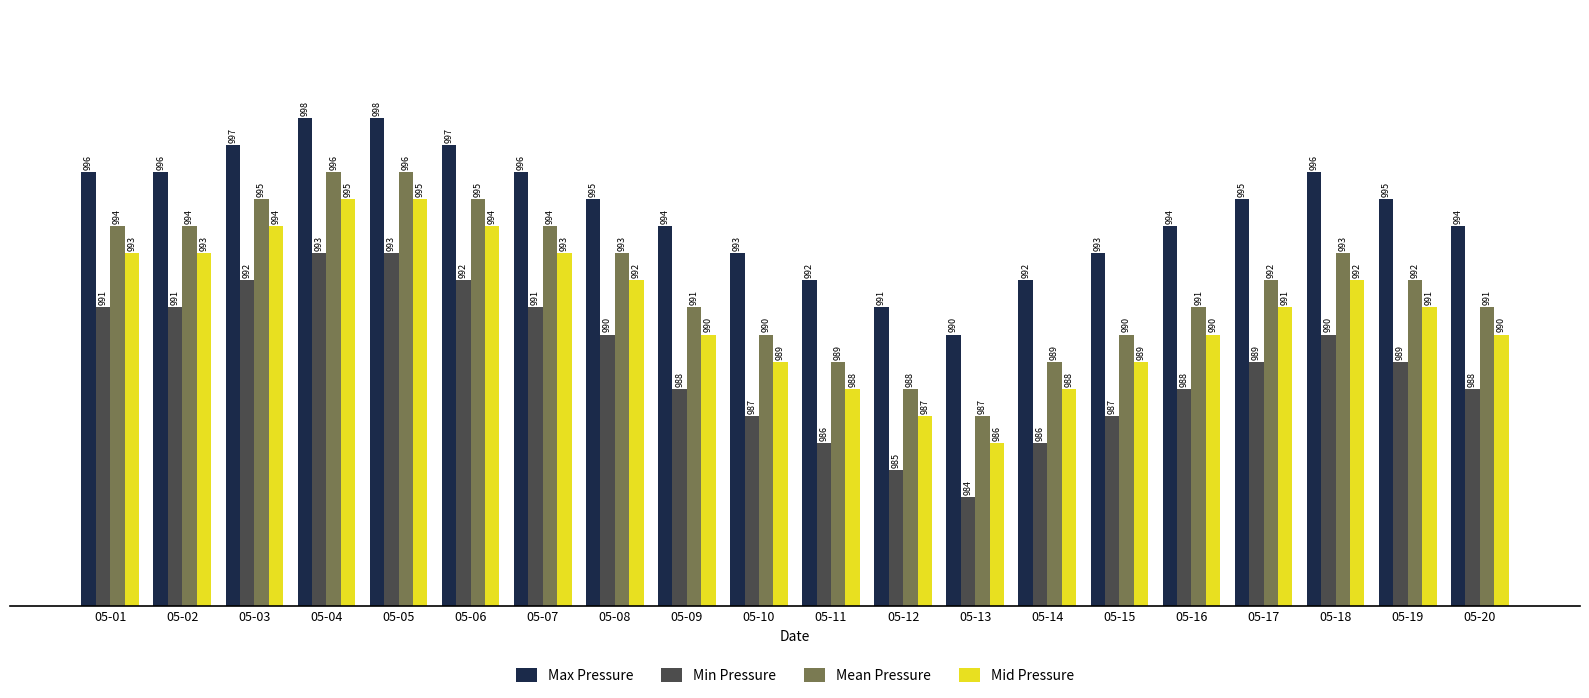

Count the Min Pressure values in the range 987 to 991.

12